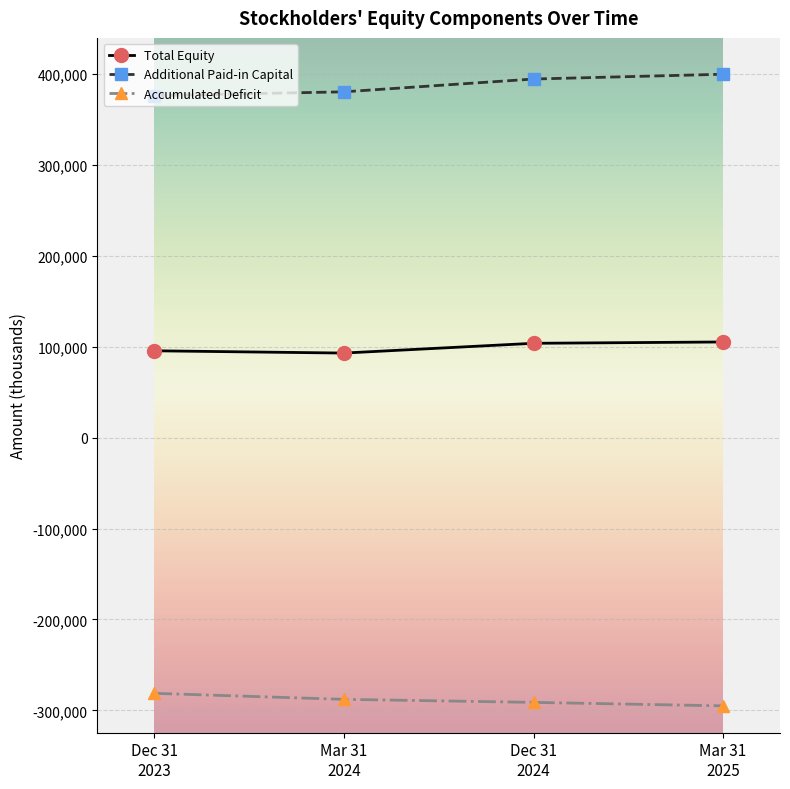

The value of Additional Paid-in Capital at Dec 31
2023 is 376530. True or false?

True